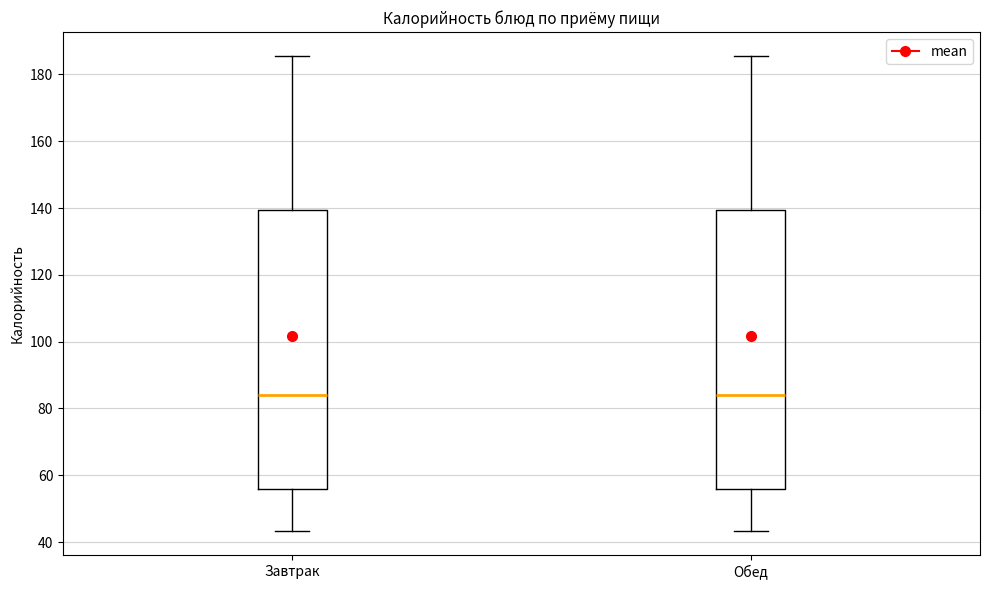

Reading left to right, transcribe this box plot: for each box, give where its median line is, the range the box spans, and where its two whiskers end, as read against the y-axis. The values are not printed on the chart, so give them approximately, as read against the axis.

Завтрак: median 84, box 56 to 140, whiskers 44 to 186
Обед: median 84, box 56 to 140, whiskers 44 to 186